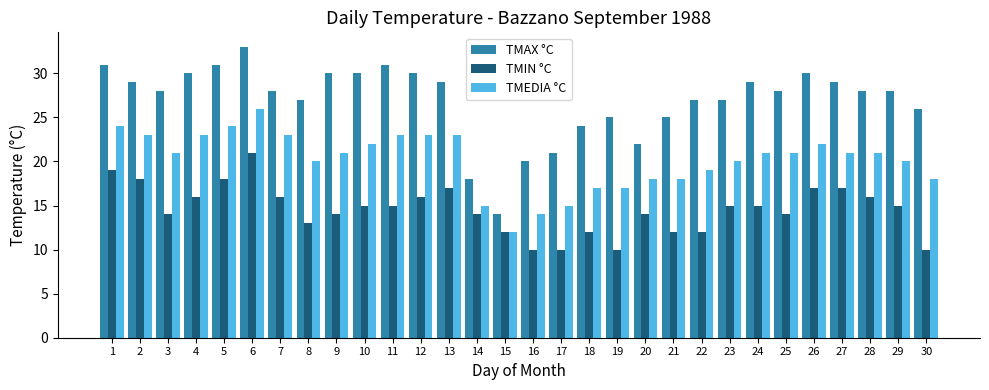

What are all the series names shown in the legend?

TMAX °C, TMIN °C, TMEDIA °C